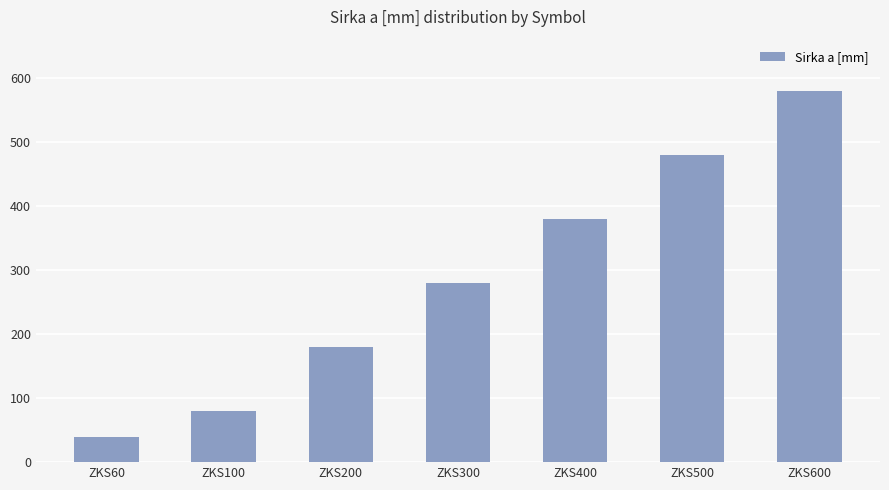

Reading left to right, transcribe all the data shown in this chart.

40	80	180	280	380	480	580